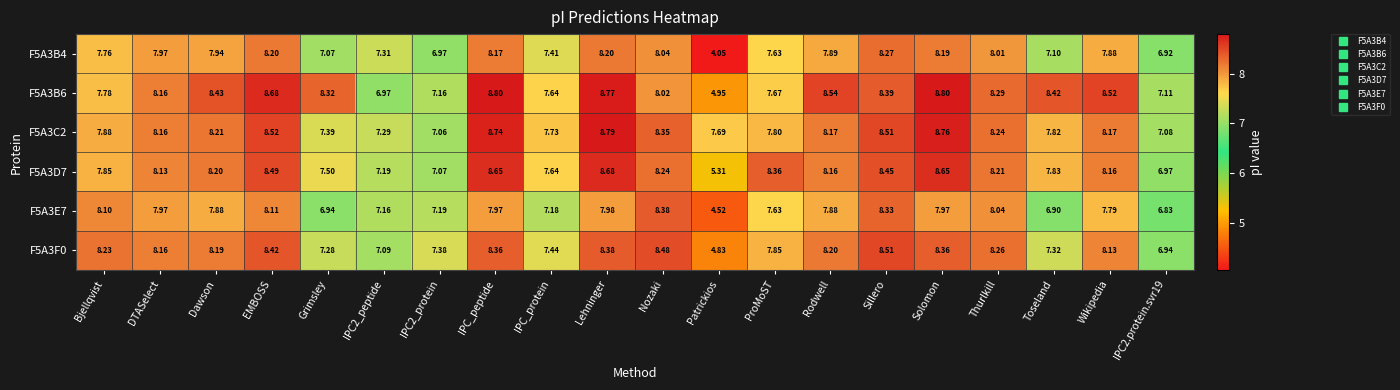

At which label does F5A3B6 reach its minimum?

Patrickios